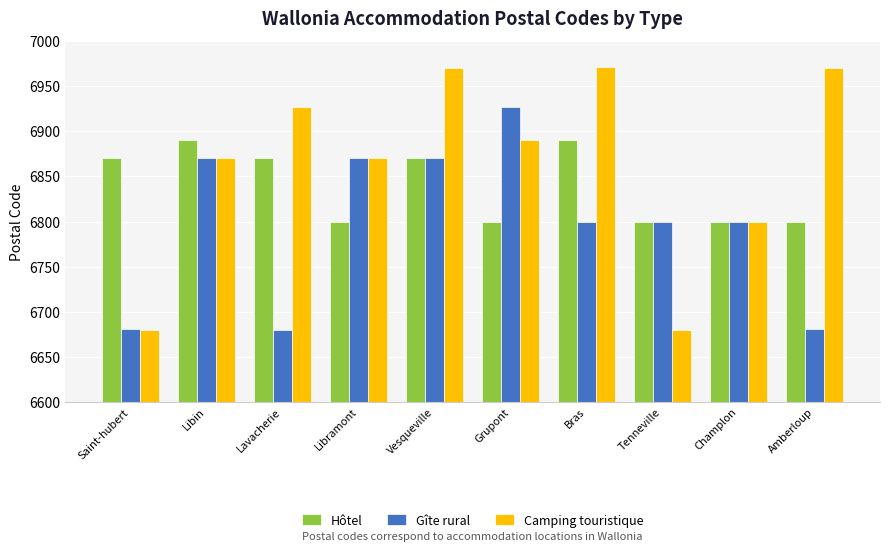

At how many categories does at least one series exceed 6699?

10